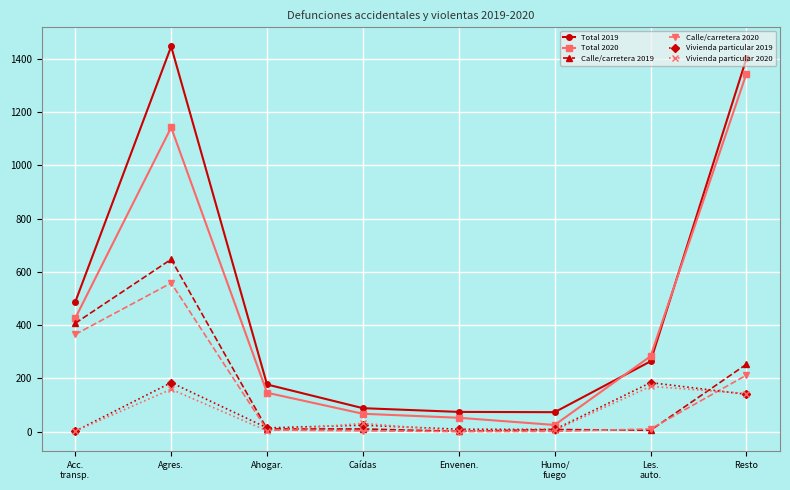

Which category has the highest value in the Total 2019 series?

Agres.